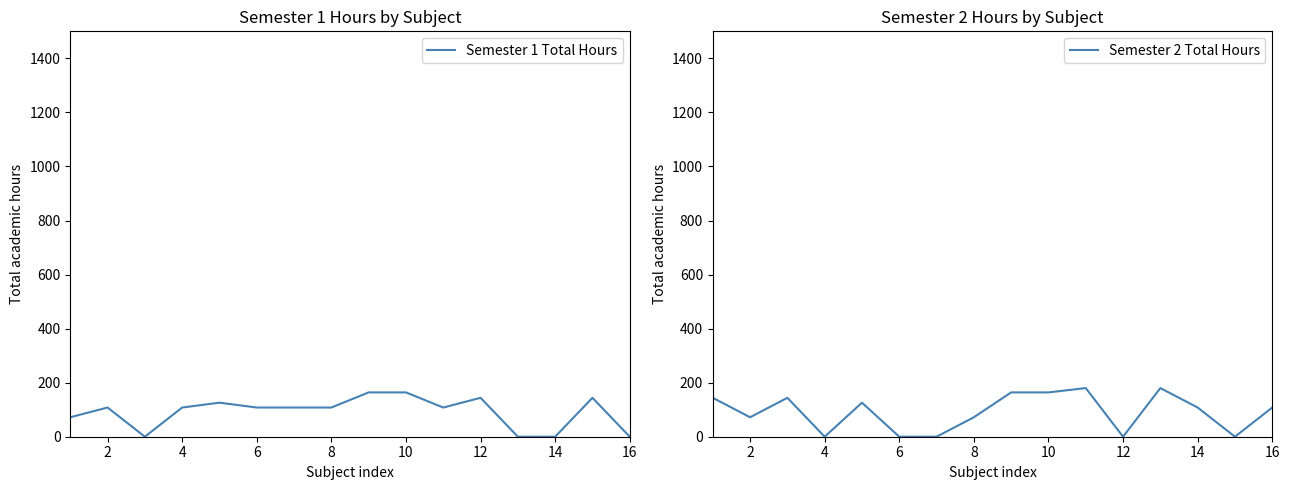

Is this an area chart (filled region under the line)?

No